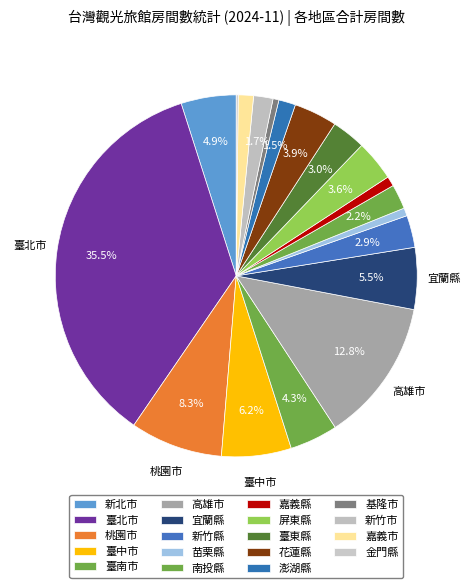

The 苗栗縣 slice represents 16% of the pie. True or false?

False